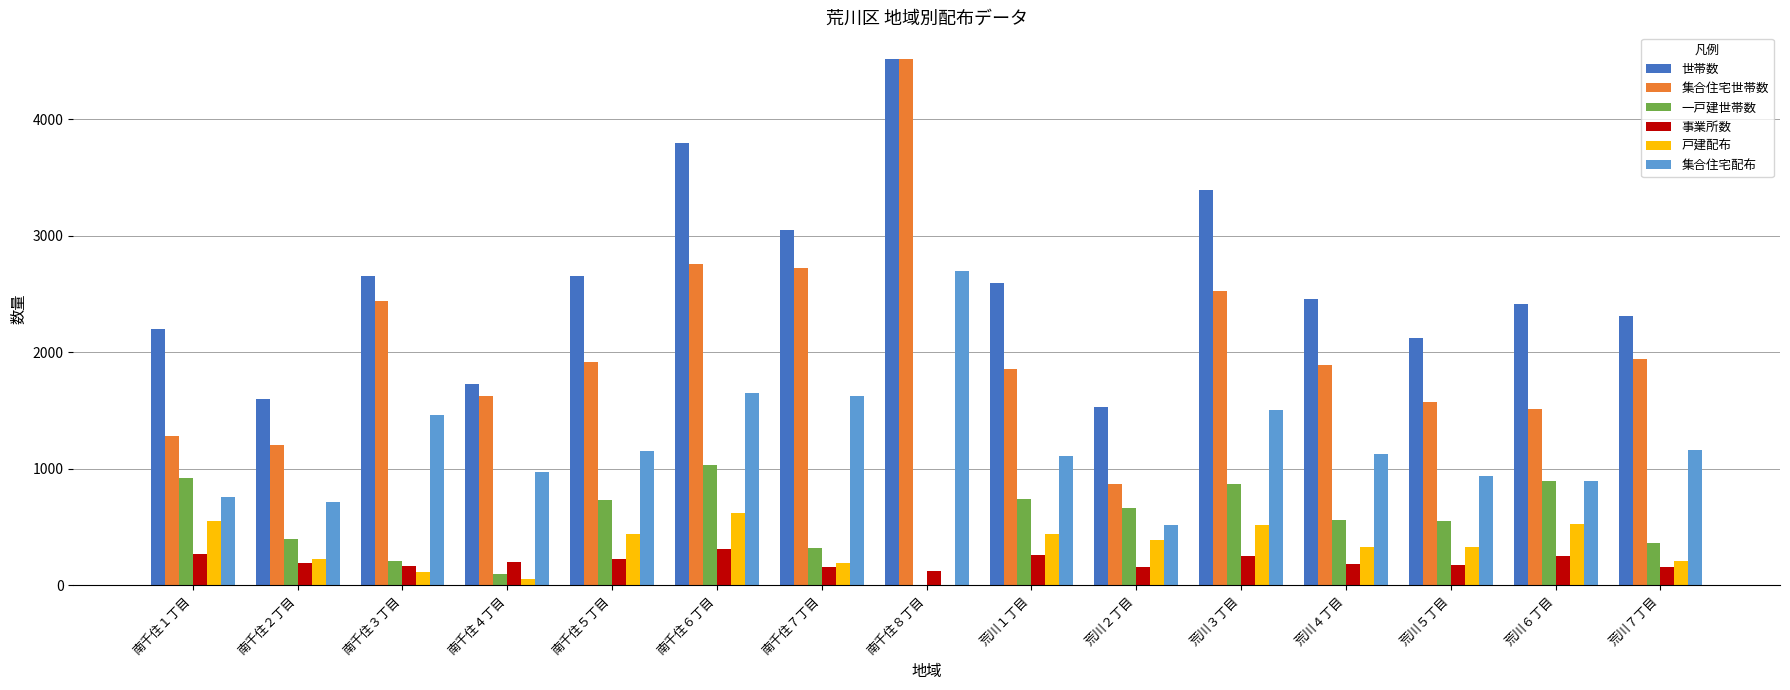

Which series changed the most between 南千住７丁目 and 荒川２丁目?

集合住宅世帯数